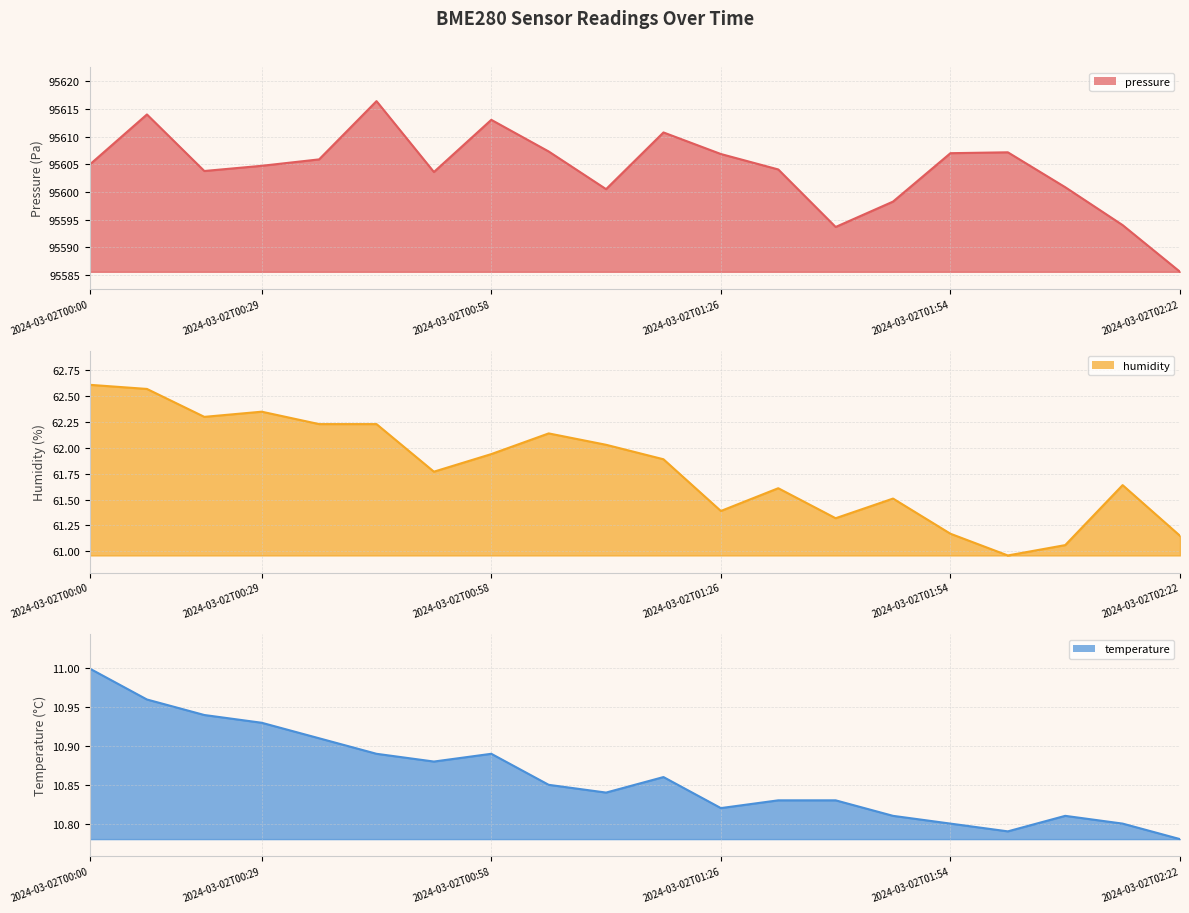

Between 8 and 13, which series saw the biggest shift?

pressure line